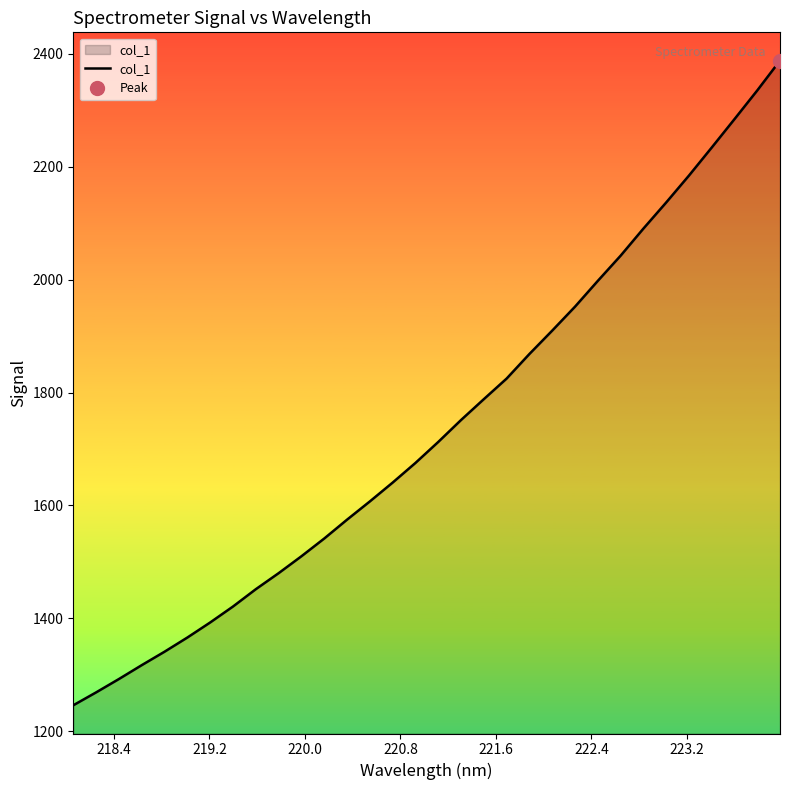

What is the smallest value displayed?

1245.9